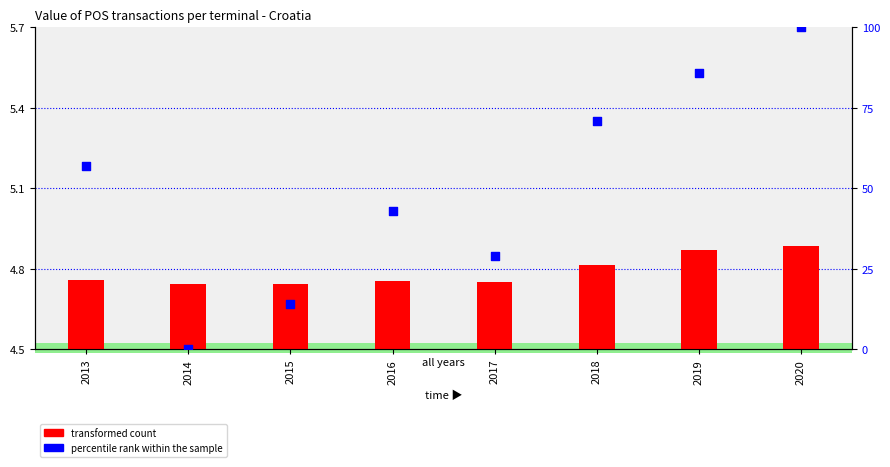

Which series has the largest total across all categories?

percentile rank within the sample